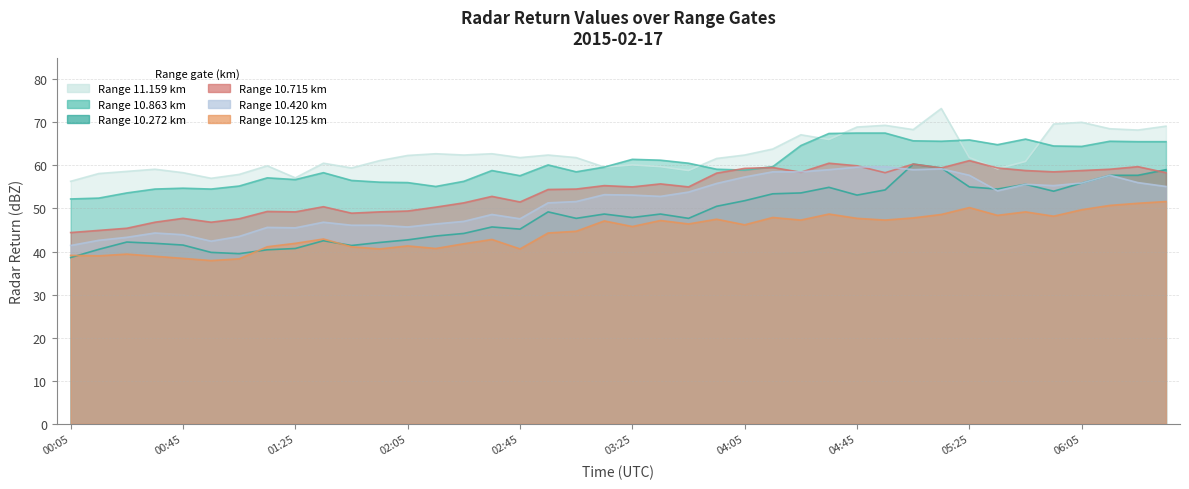

What are all the series names shown in the legend?

10.272, 10.863, 11.159, 10.125, 10.715, 10.420